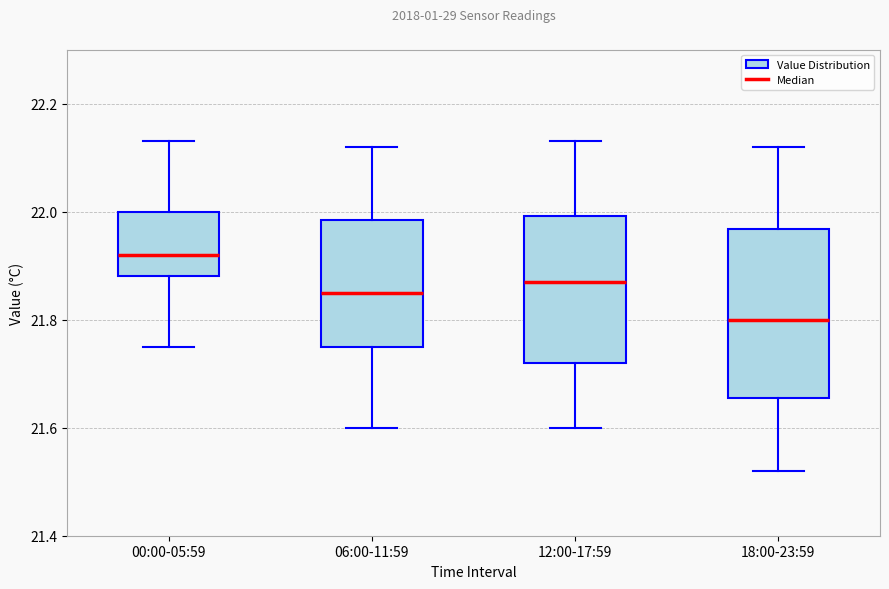

Where is the lower edge of the box for 00:00-05:59 on the y-axis? The values are not printed on the chart, so give them approximately, as read against the axis.

21.88